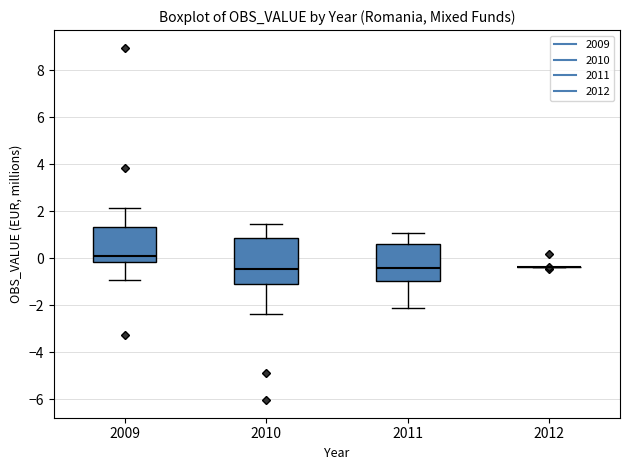

Reading left to right, transcribe this box plot: for each box, give where its median line is, the range the box spans, and where its two whiskers end, as read against the y-axis. The values are not printed on the chart, so give them approximately, as read against the axis.

2009: median 0.2, box -0.2 to 1.4, whiskers -1.0 to 2.2
2010: median -0.4, box -1.0 to 0.8, whiskers -2.4 to 1.4
2011: median -0.4, box -1.0 to 0.6, whiskers -2.2 to 1.0
2012: box collapsed to a line at -0.4, whiskers -0.4 to -0.4